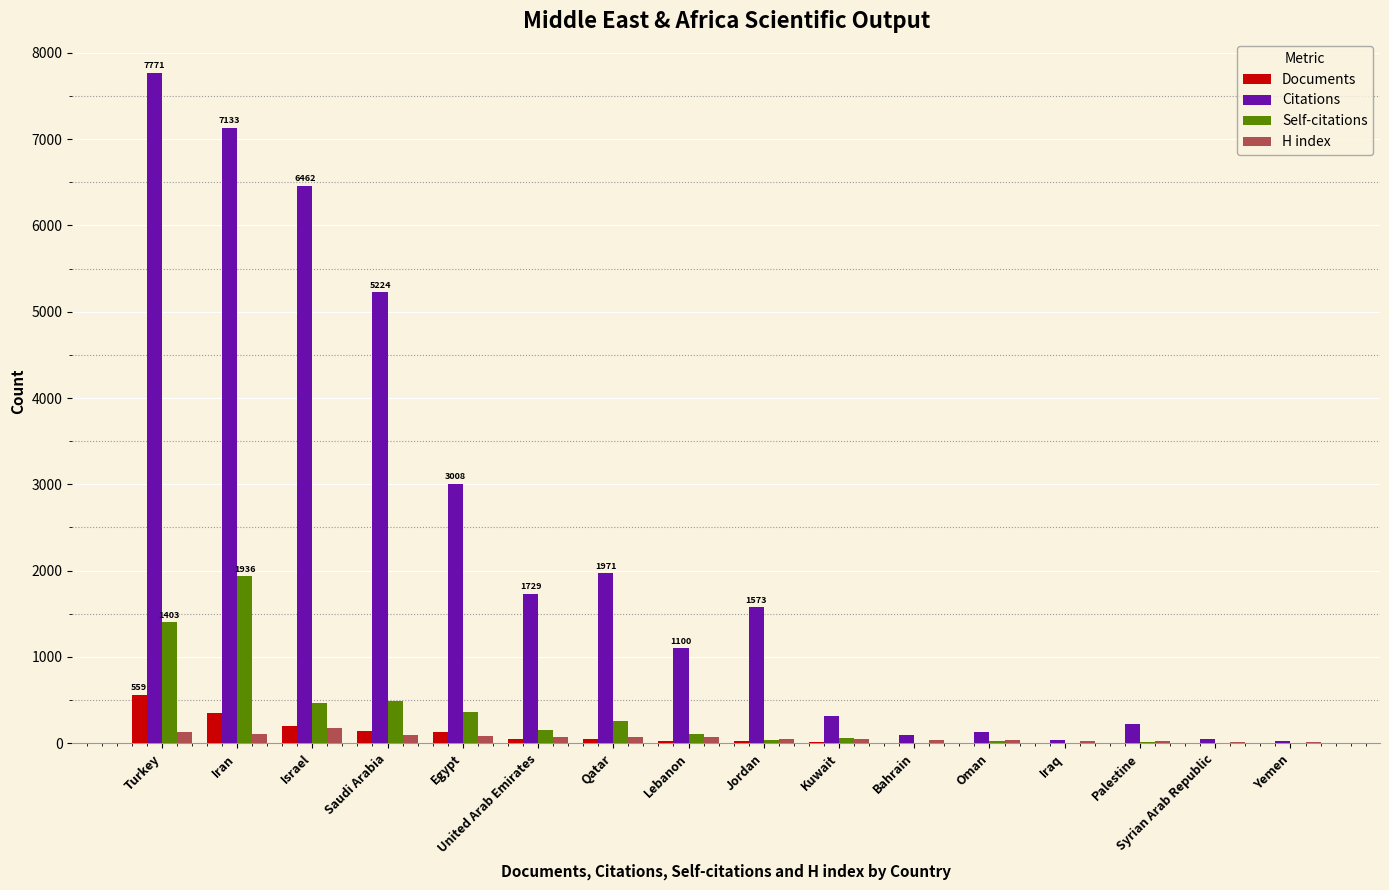

What is the sum of all H index values?

1058